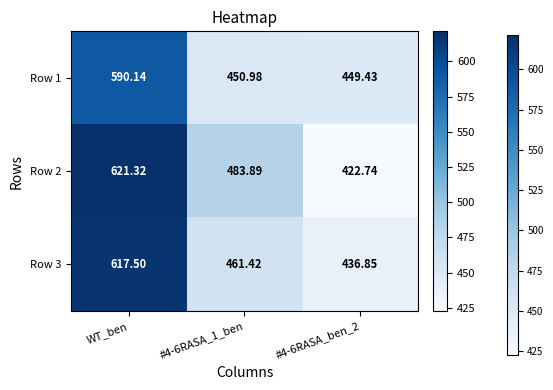

At which label does Row 3 first exceed 461?

WT_ben